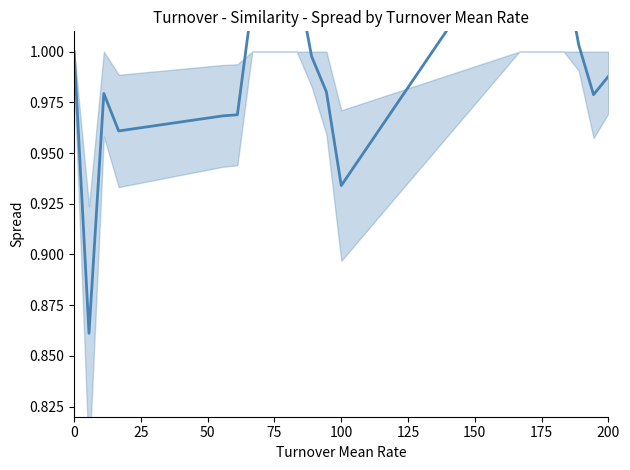

What is the difference between the second highest and minimum values?

0.2